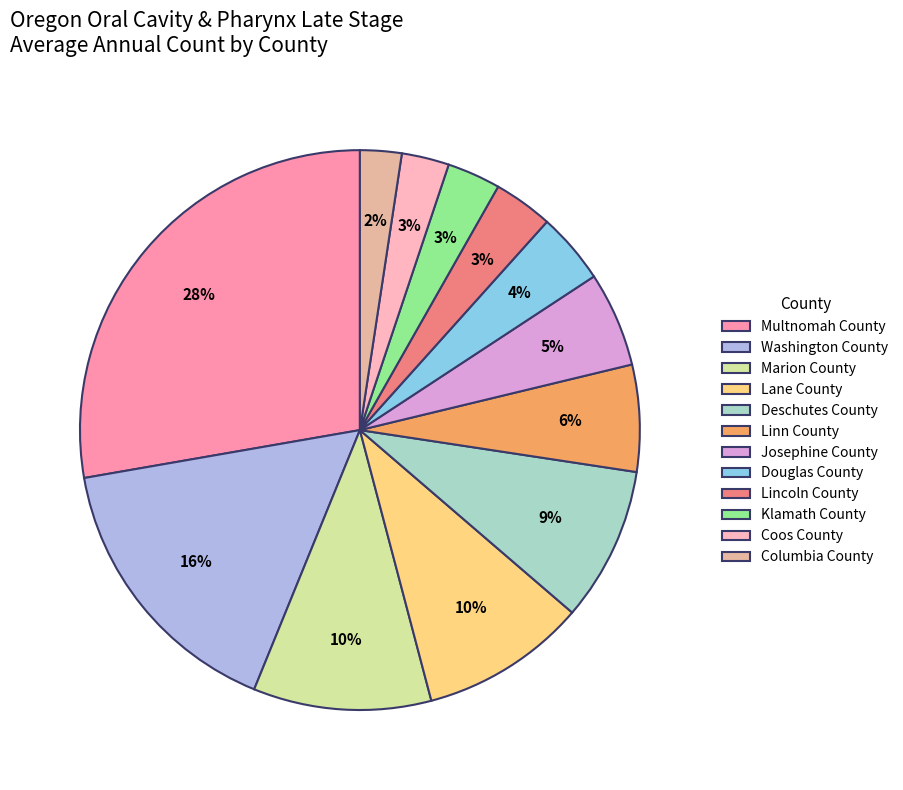

Is the sum of Washington County and Josephine County greater than half?

No